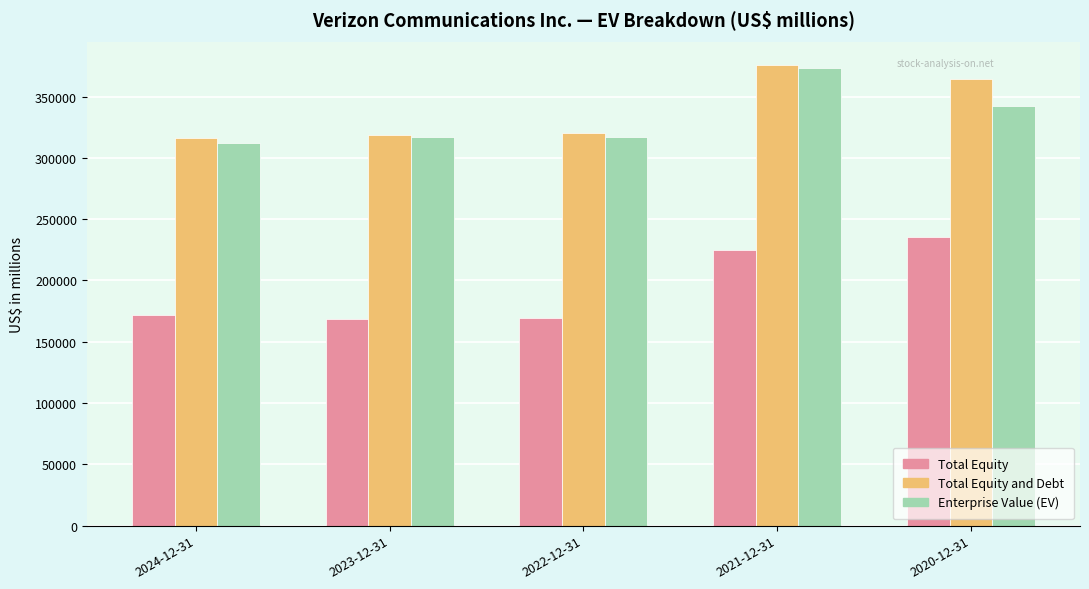

Which series has the largest range (max minus min)?

Total Equity